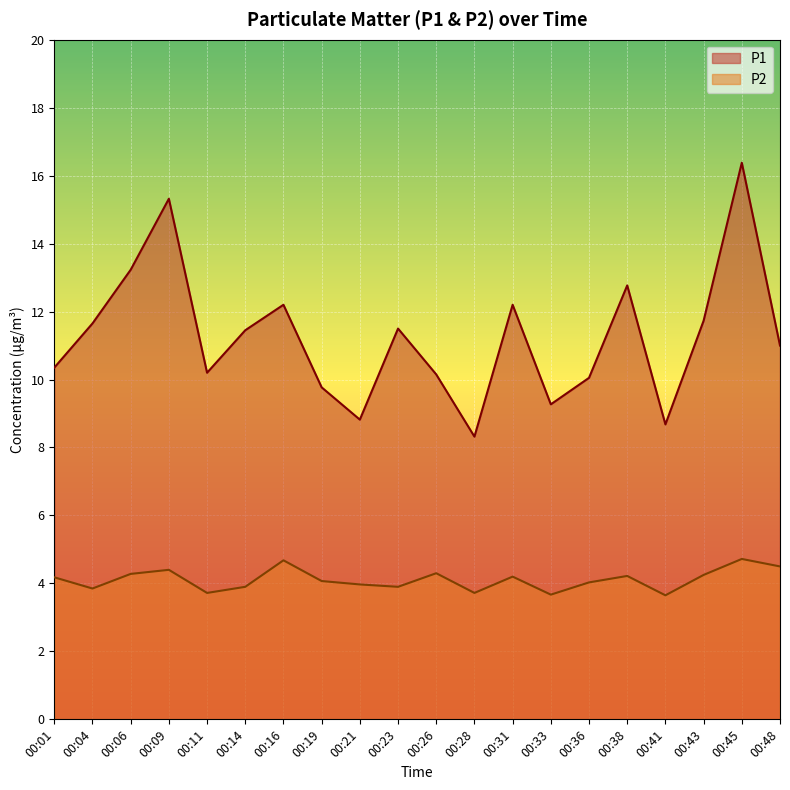

True or false: P2 and P1 cross at least once.

False